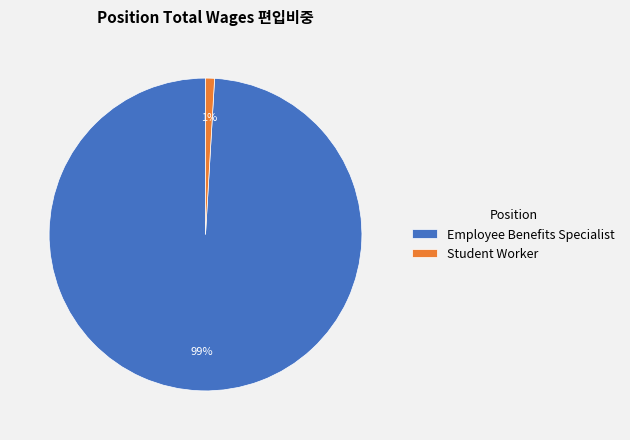

Does any single category account for the majority?

Yes